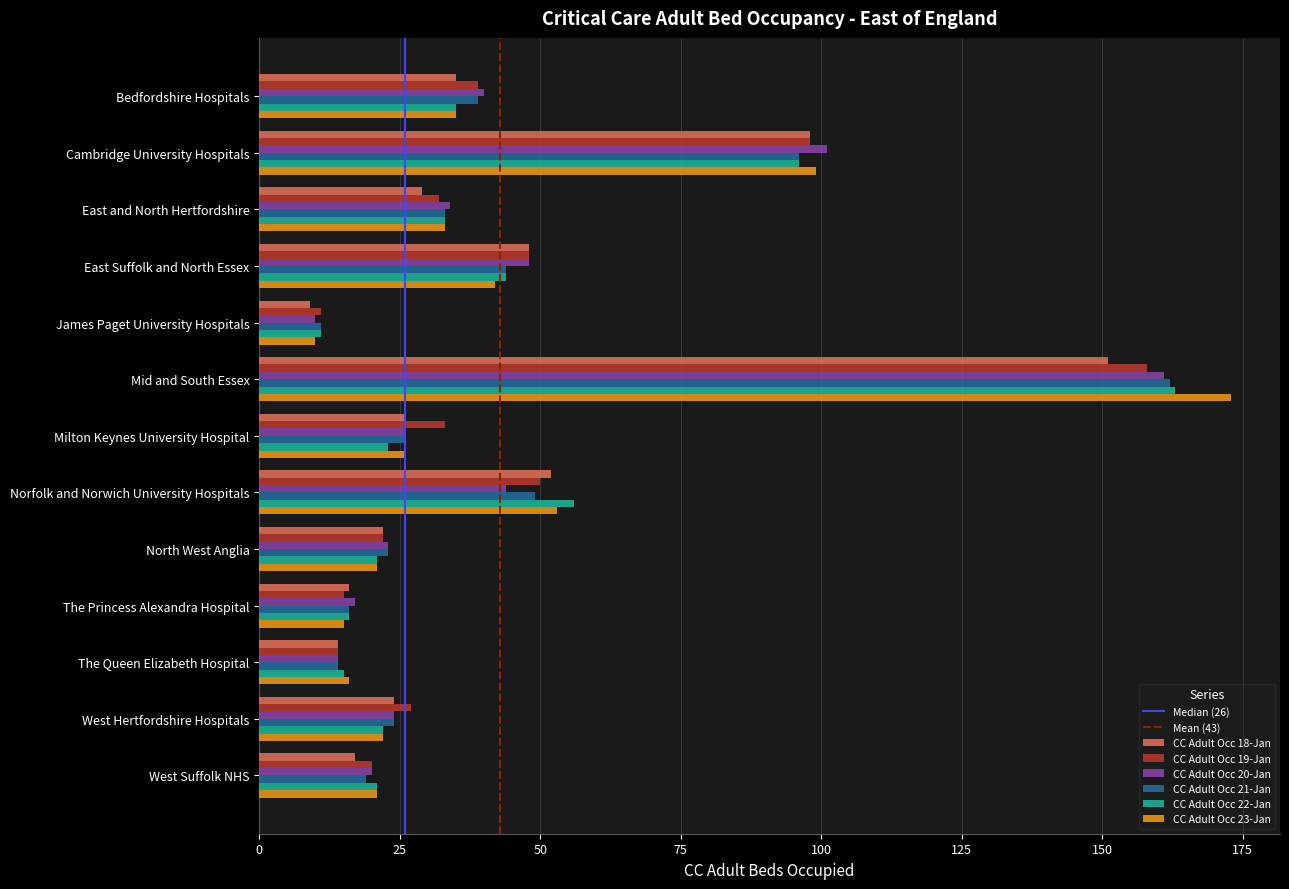

At which category is the sum across all series the highest?

Mid and South Essex